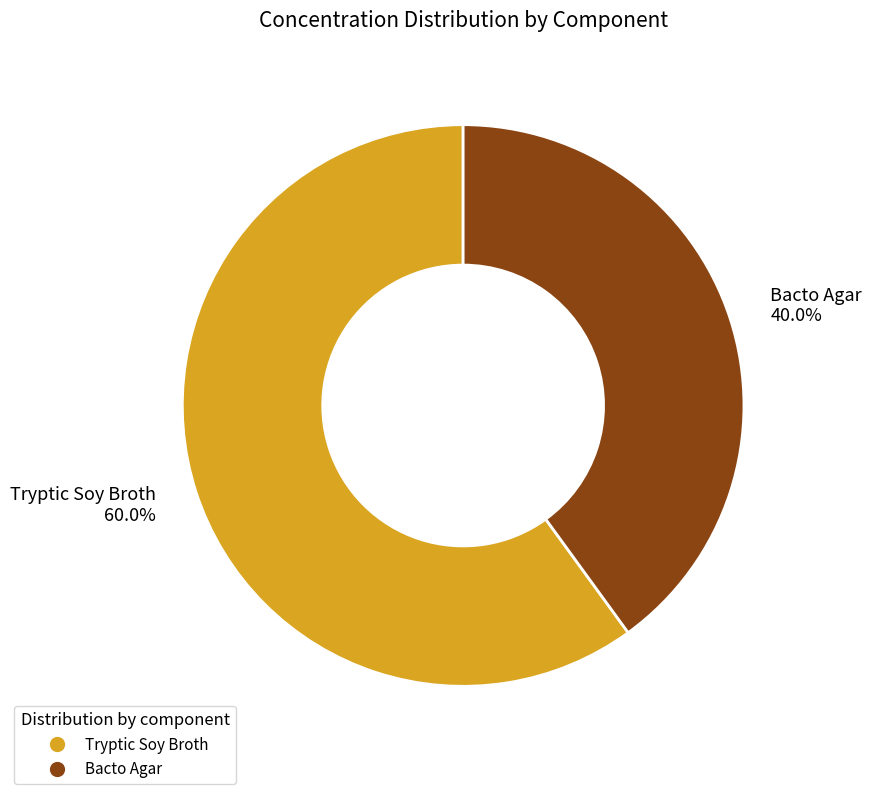

Approximately how many times larger is the value at Bacto Agar compared to Tryptic Soy Broth?

0.7